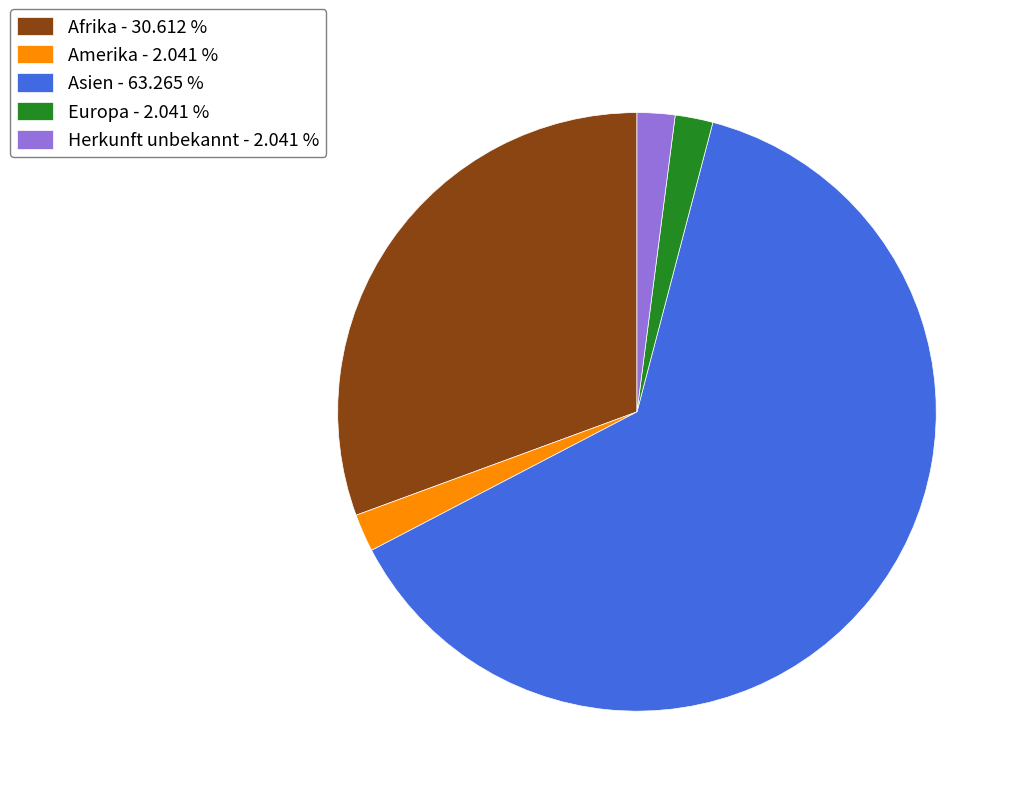

Is it true that Asien is 63% of the pie?

True